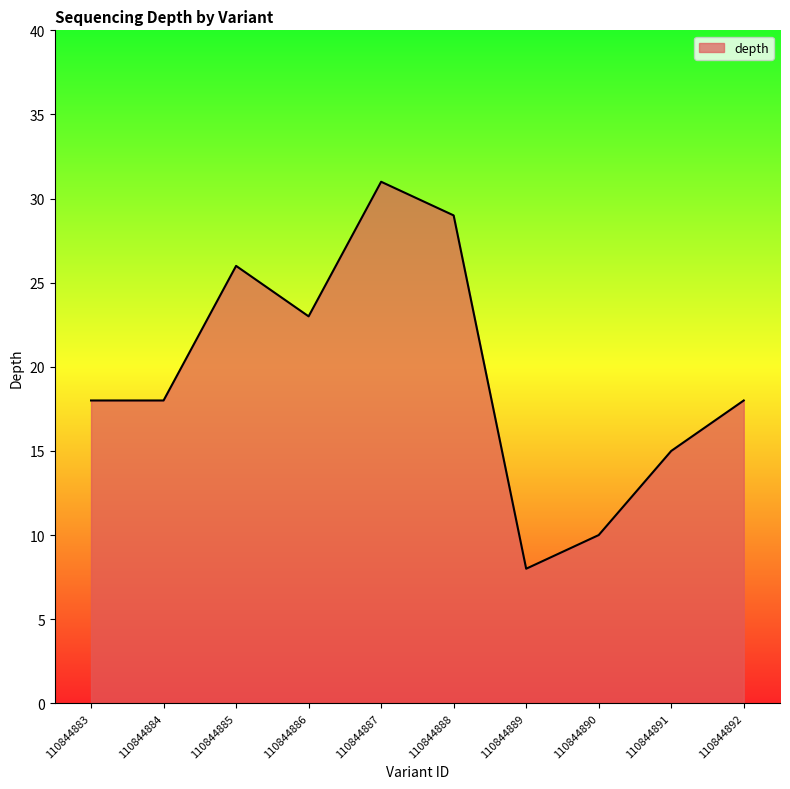

What is the difference between the values at 110844883 and 110844888?

11